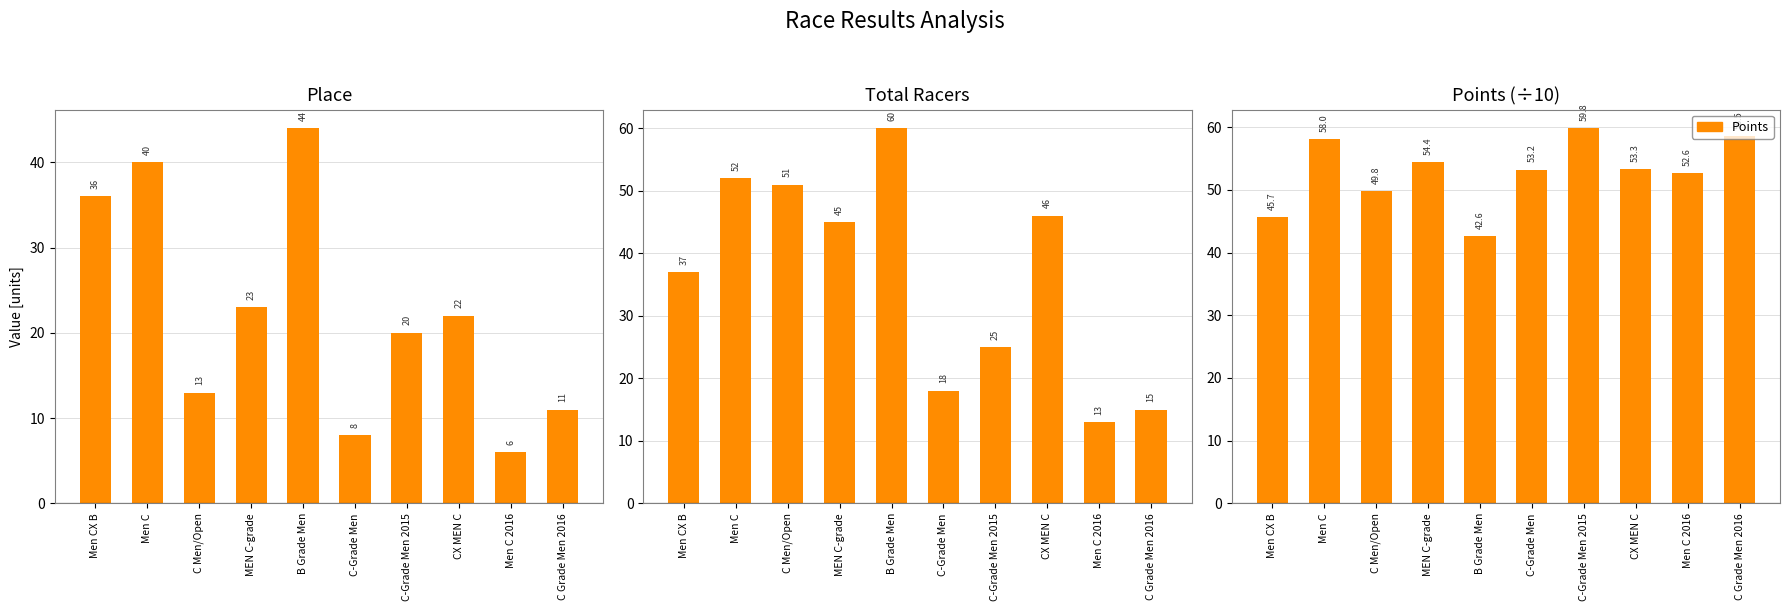

Reading left to right, list all the values displayed in this chart.

Place: Men CX B=36.0	Men C=40.0	C Men/Open=13.0	MEN C-grade=23.0	B Grade Men=44.0	C-Grade Men=8.0	C-Grade Men 2015=20.0	CX MEN C=22.0	Men C 2016=6.0	C Grade Men 2016=11.0
Total Racers: Men CX B=37.0	Men C=52.0	C Men/Open=51.0	MEN C-grade=45.0	B Grade Men=60.0	C-Grade Men=18.0	C-Grade Men 2015=25.0	CX MEN C=46.0	Men C 2016=13.0	C Grade Men 2016=15.0
Points: Men CX B=45.7	Men C=58.0	C Men/Open=49.8	MEN C-grade=54.4	B Grade Men=42.6	C-Grade Men=53.2	C-Grade Men 2015=59.8	CX MEN C=53.3	Men C 2016=52.6	C Grade Men 2016=58.5